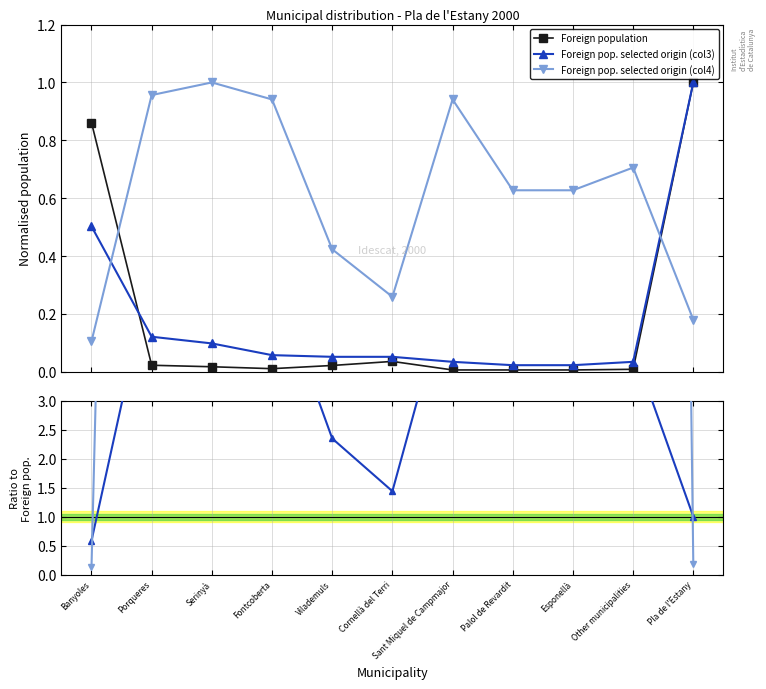

Reading left to right, transcribe all the data shown in this chart.

Foreign population: Banyoles=0.9	Porqueres=0.0	Serinyà=0.0	Fontcoberta=0.0	Vilademuls=0.0	Cornellà del Terri=0.0	Sant Miquel de Campmajor=0.0	Palol de Revardit=0.0	Esponellà=0.0	Other municipalities=0.0	Pla de l'Estany=1.0
Foreign pop. selected origin (col3): Banyoles=0.5	Porqueres=0.1	Serinyà=0.1	Fontcoberta=0.1	Vilademuls=0.1	Cornellà del Terri=0.1	Sant Miquel de Campmajor=0.0	Palol de Revardit=0.0	Esponellà=0.0	Other municipalities=0.0	Pla de l'Estany=1.0
Foreign pop. selected origin (col4): Banyoles=0.1	Porqueres=1.0	Serinyà=1.0	Fontcoberta=0.9	Vilademuls=0.4	Cornellà del Terri=0.3	Sant Miquel de Campmajor=0.9	Palol de Revardit=0.6	Esponellà=0.6	Other municipalities=0.7	Pla de l'Estany=0.2
Foreign pop. selected origin (col3) / Foreign population: Banyoles=0.6	Porqueres=5.3	Serinyà=5.6	Fontcoberta=5.2	Vilademuls=2.4	Cornellà del Terri=1.4	Sant Miquel de Campmajor=5.2	Palol de Revardit=3.5	Esponellà=3.5	Other municipalities=3.9	Pla de l'Estany=1.0
Foreign pop. selected origin (col4) / Foreign population: Banyoles=0.1	Porqueres=41.8	Serinyà=56.5	Fontcoberta=85.1	Vilademuls=19.1	Cornellà del Terri=7.2	Sant Miquel de Campmajor=141.8	Palol de Revardit=94.5	Esponellà=94.5	Other municipalities=79.8	Pla de l'Estany=0.2